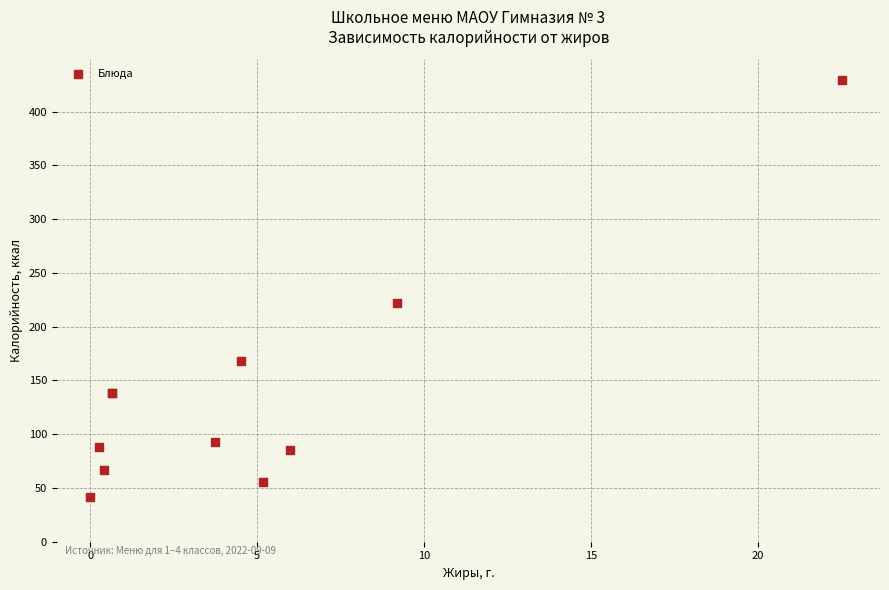

What Y value in the scatter plot is closest to 235?

221.6